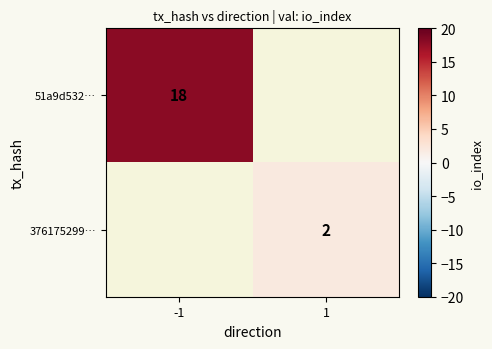

Is it true that 51a9d532… equals 18 at -1?

True